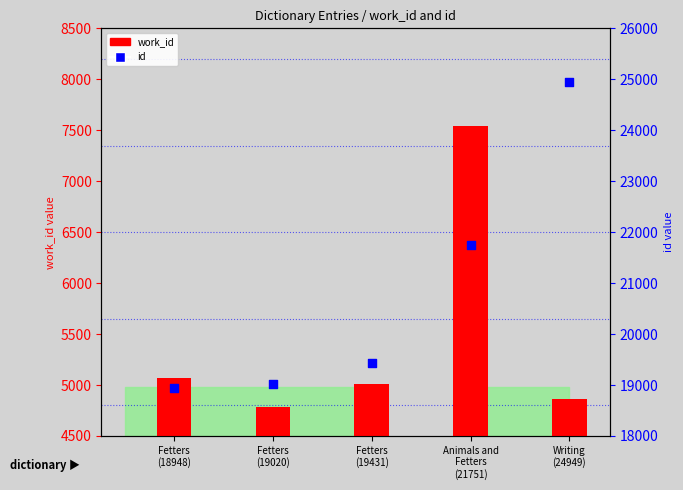

Which series has the widest spread of Y values?

id